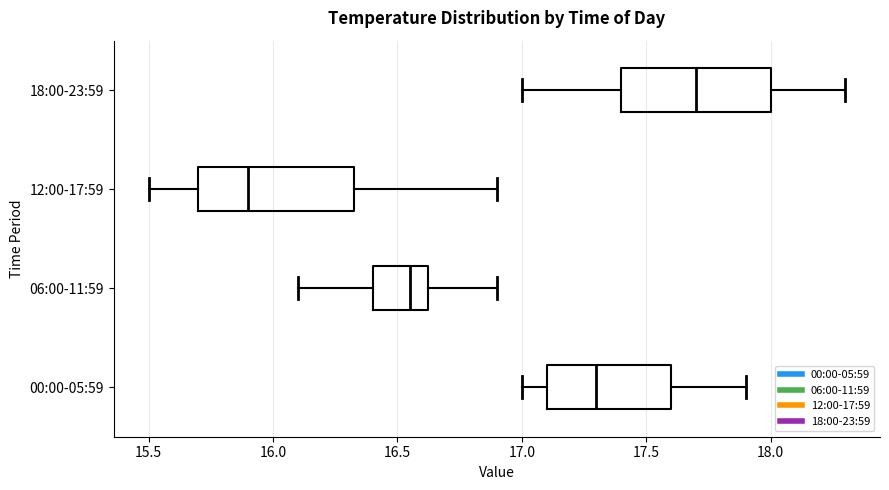

Which box has the furthest to the left median line?

12:00-17:59